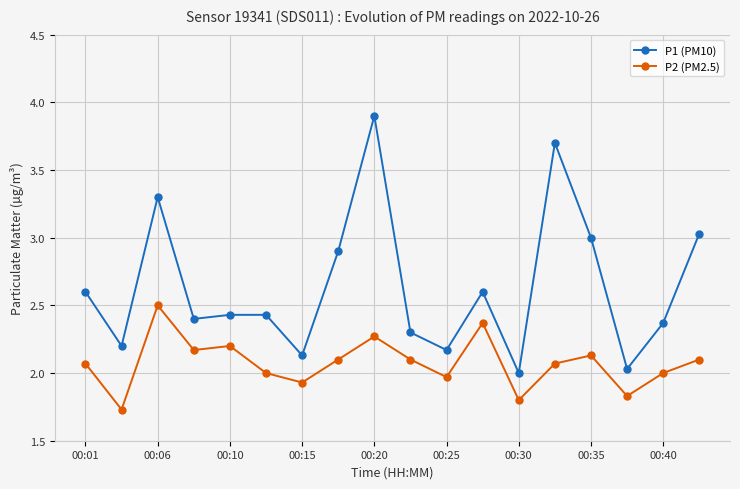

What is the value of the P1 (PM10) point at the 1st from the left?

2.6